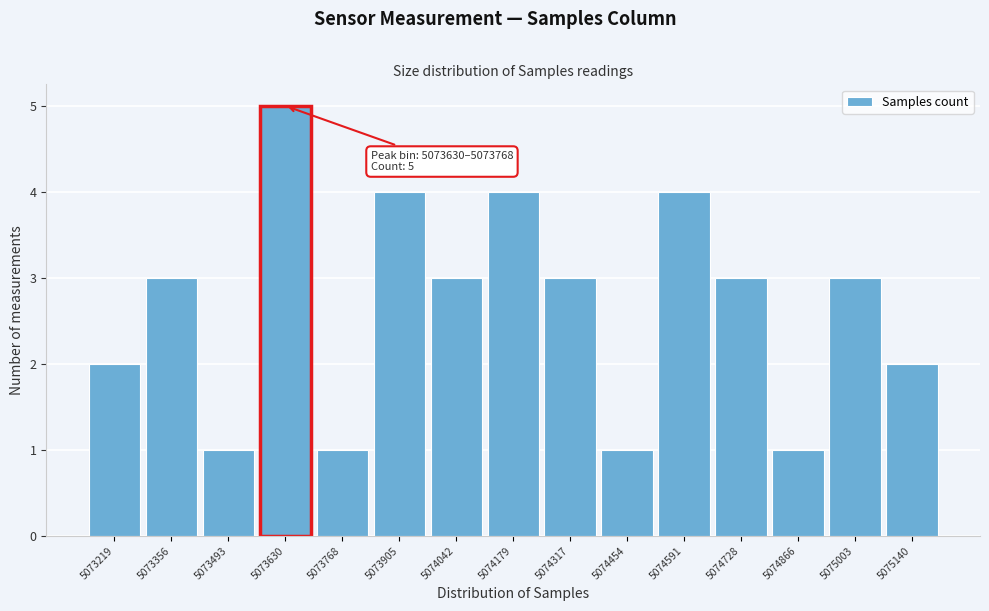

Reading right to left, what are all the values shown in this chart?

5075140=2	5075003=3	5074866=1	5074728=3	5074591=4	5074454=1	5074317=3	5074179=4	5074042=3	5073905=4	5073768=1	5073630=5	5073493=1	5073356=3	5073219=2